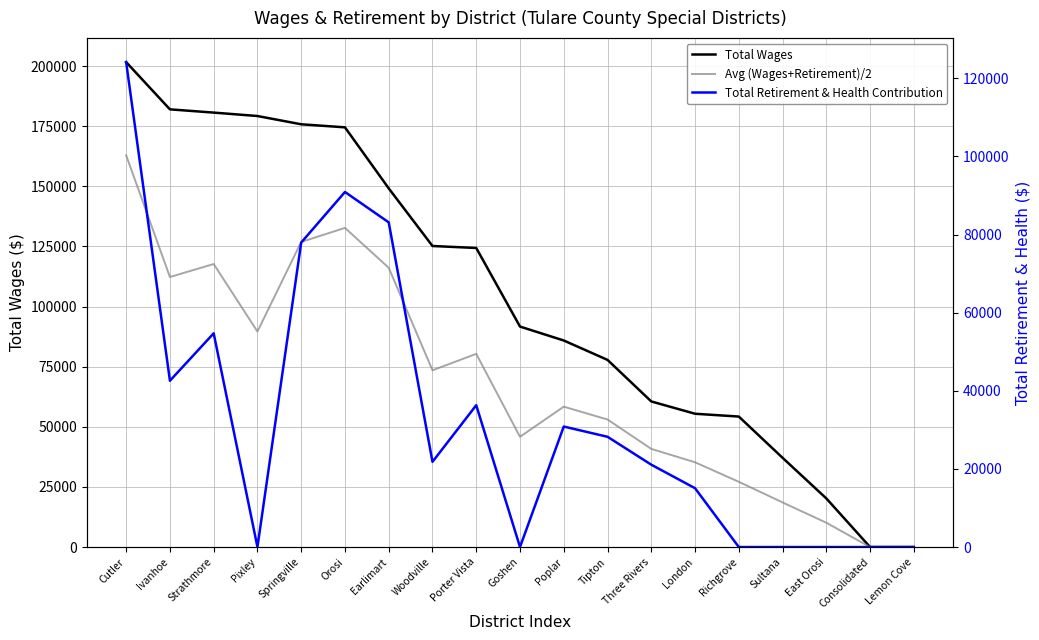

How many lines are shown in the chart?

3